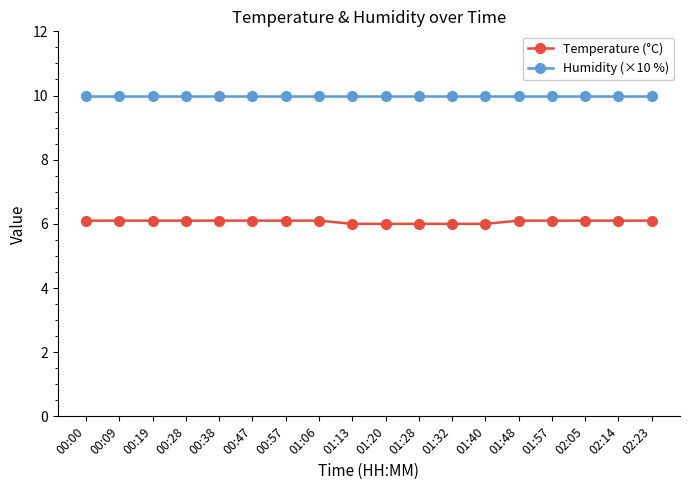

Rank the series by their average value, from lowest to highest.

Temperature (°C), Humidity (×10 %)